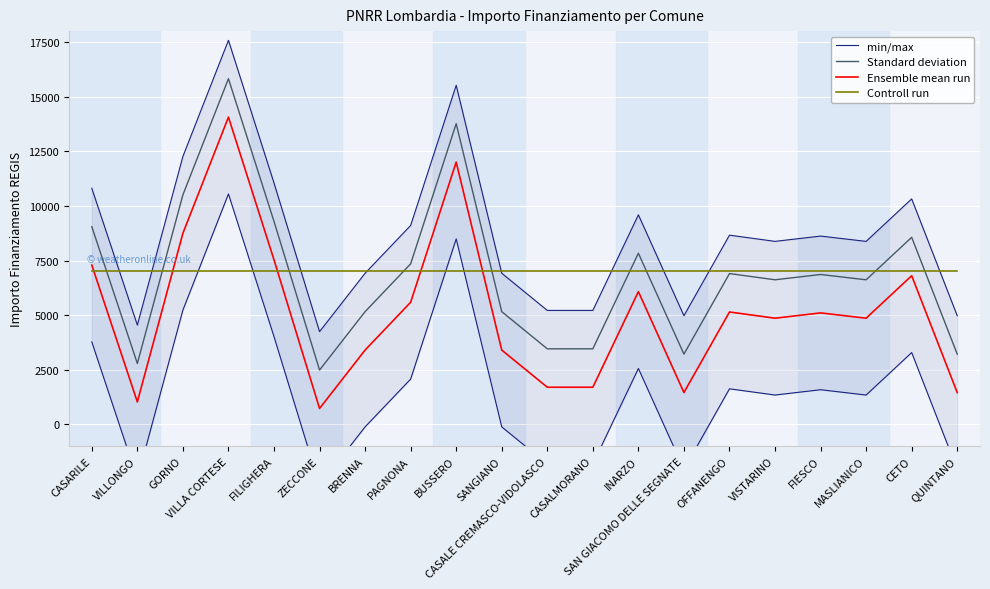

What is the total value across all series at CASALE CREMASCO-VIDOLASCO?

17377.4